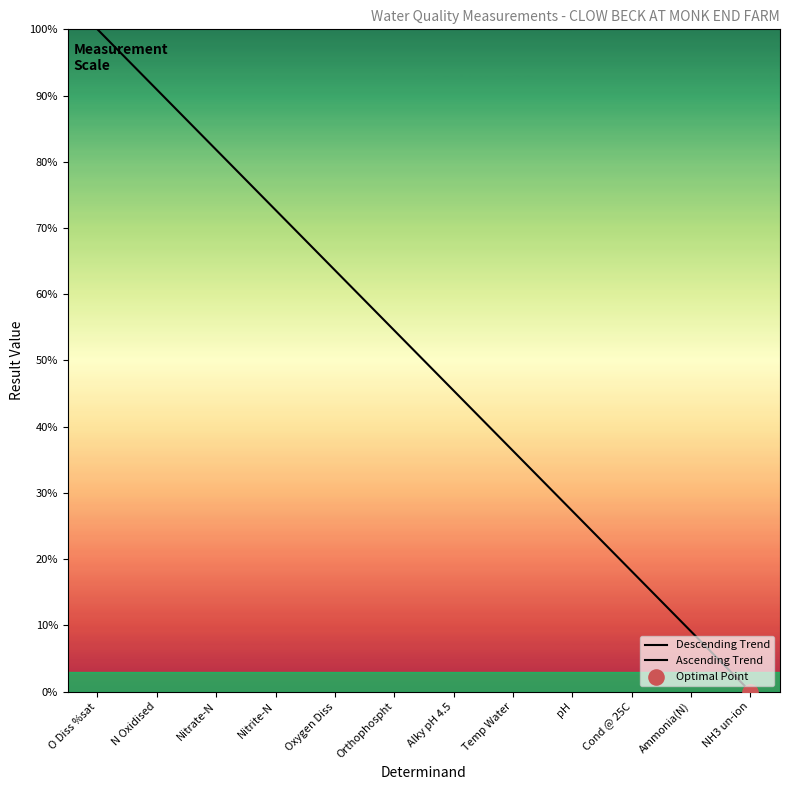

What is the change in value from Nitrite-N to pH?

-45.5